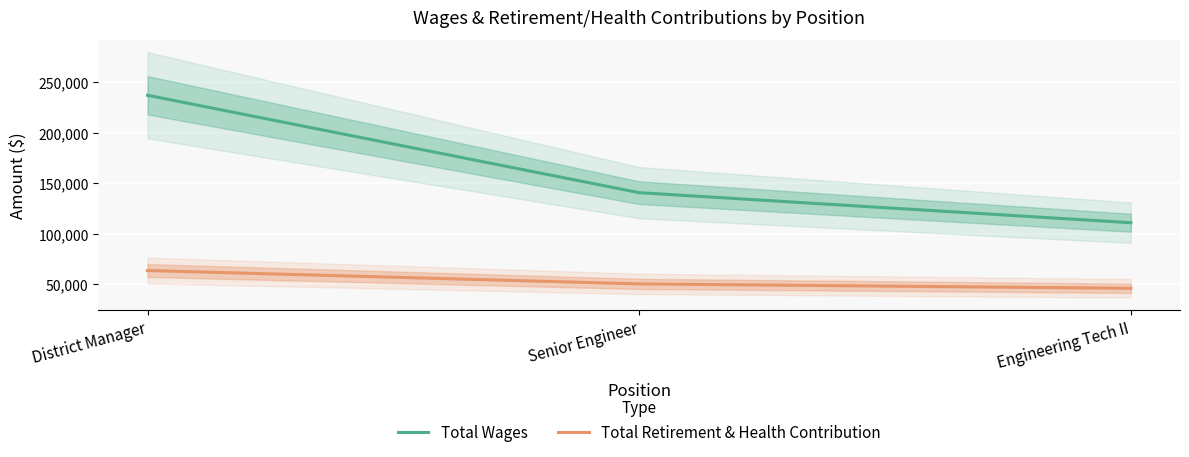

What is the approximate value of Total Wages at Senior Engineer, to the nearest 50?

140700